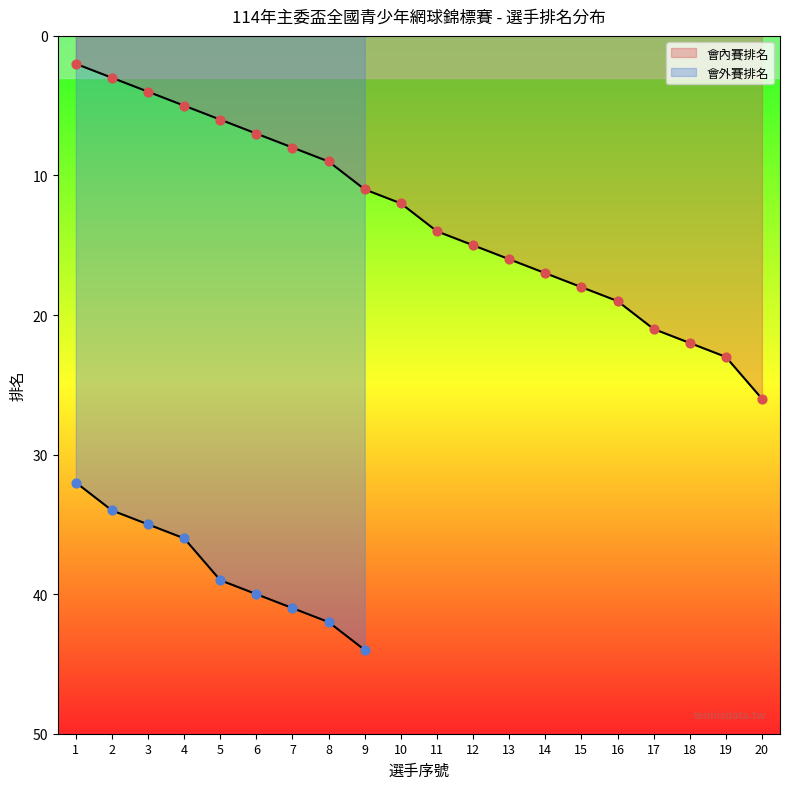

Approximately how many times larger is the value at 10 compared to 4?

2.4